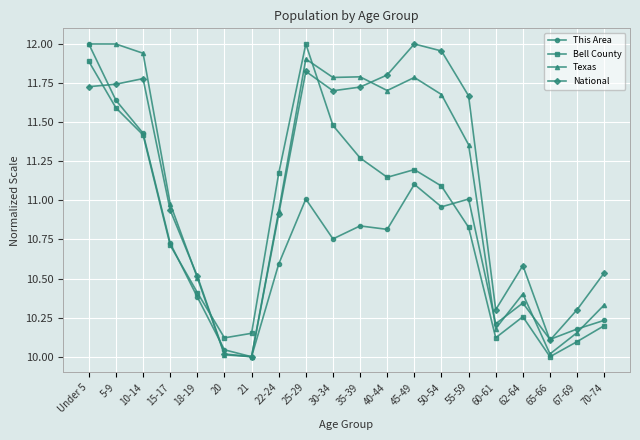

Where do Bell County and Texas first cross each other?

18-19 and 20